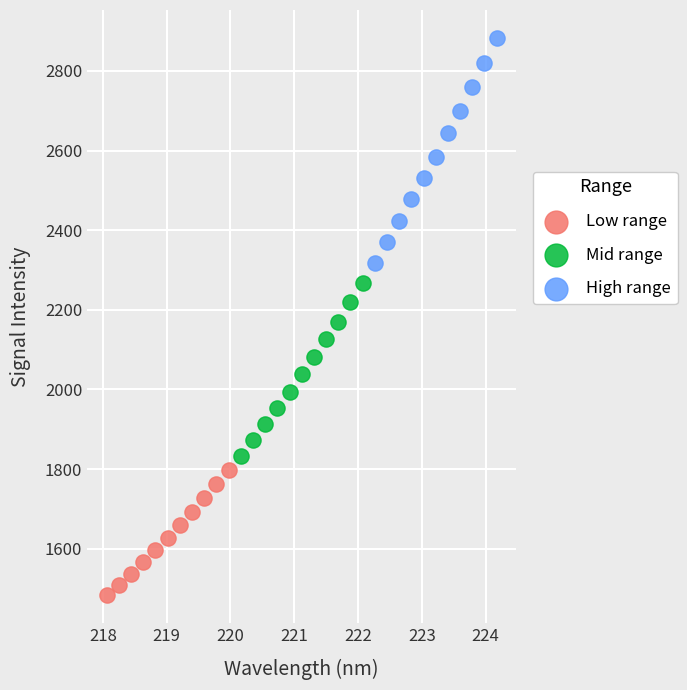

What are all the series names shown in the legend?

Low range, Mid range, High range